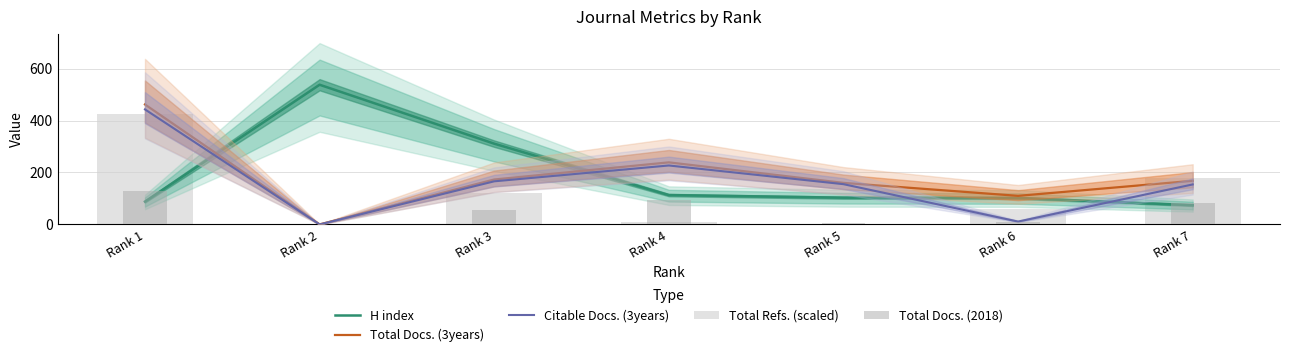

What is the sum of the H index values at Rank 3 and Rank 2?

849.0